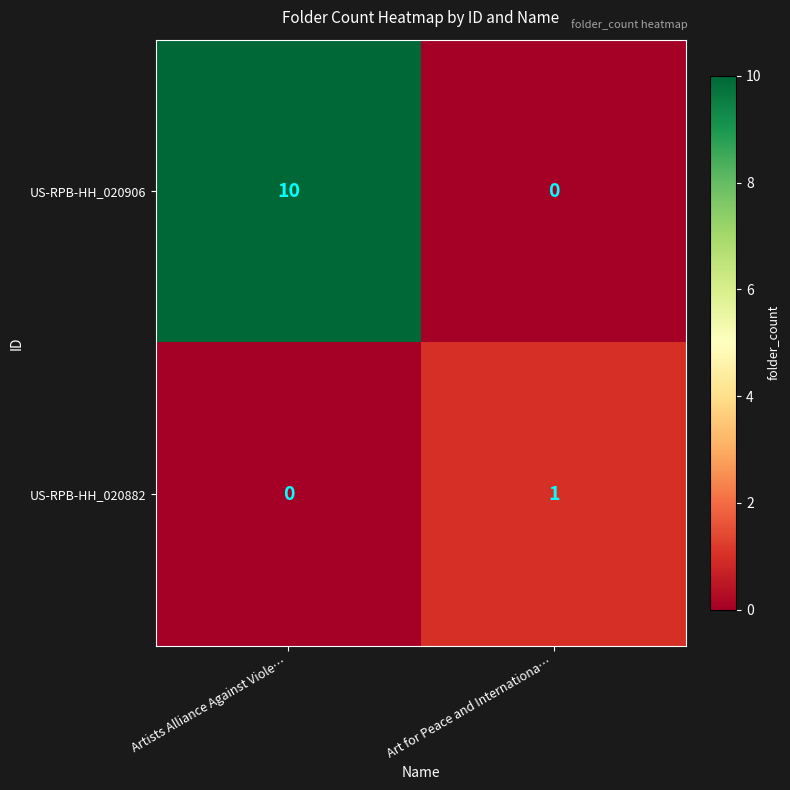

What is the spread (max minus min) of values at Art for Peace and Internationa…?

1